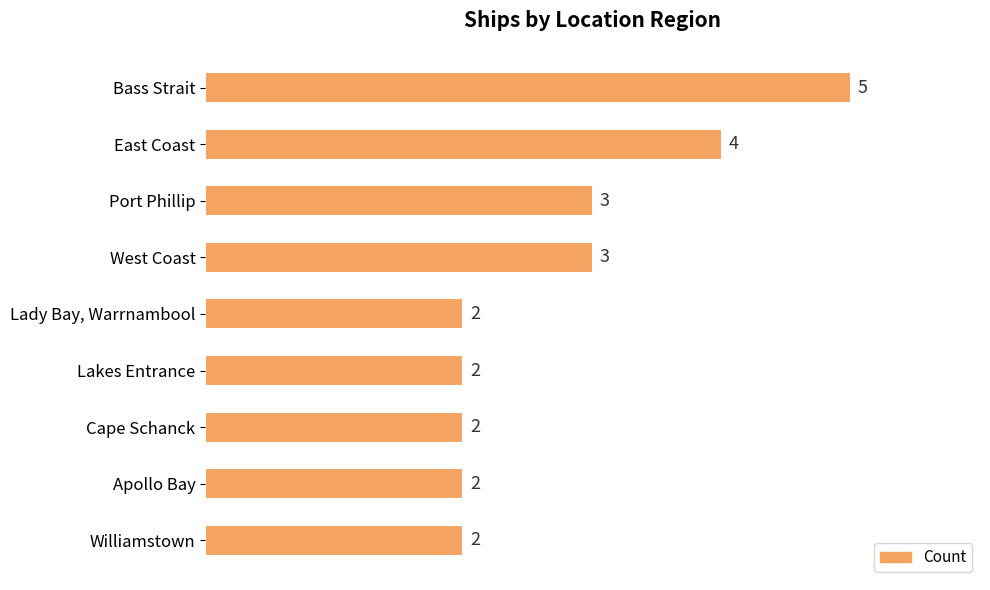

Between Lakes Entrance and Bass Strait, which is larger?

Bass Strait